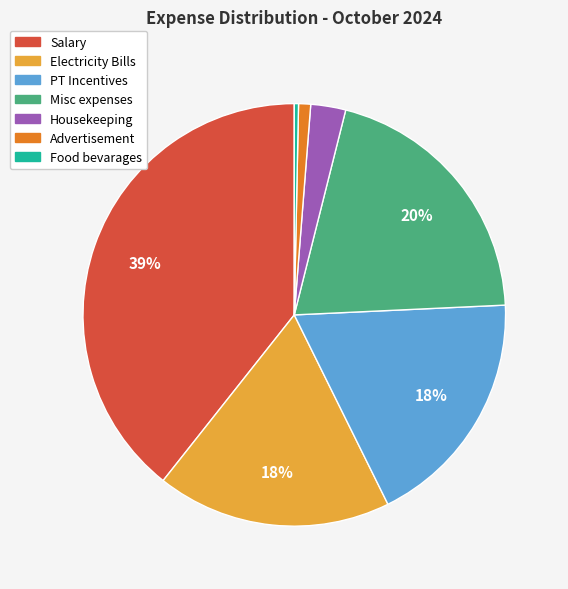

True or false: Salary accounts for 39% of the total.

True